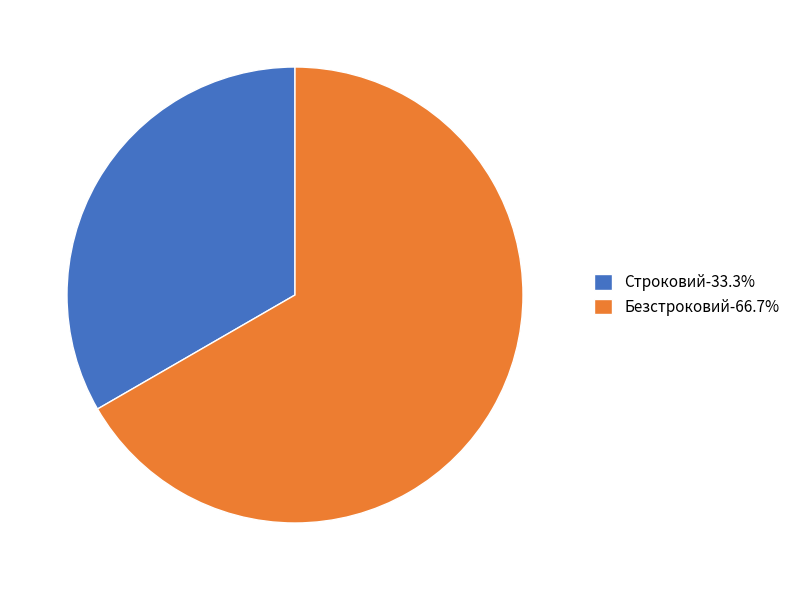

Which slice is the smallest?

Строковий